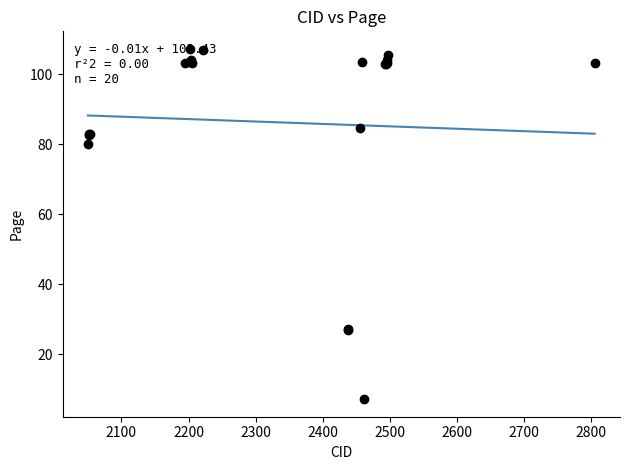

What is the greatest value displayed?

107.3